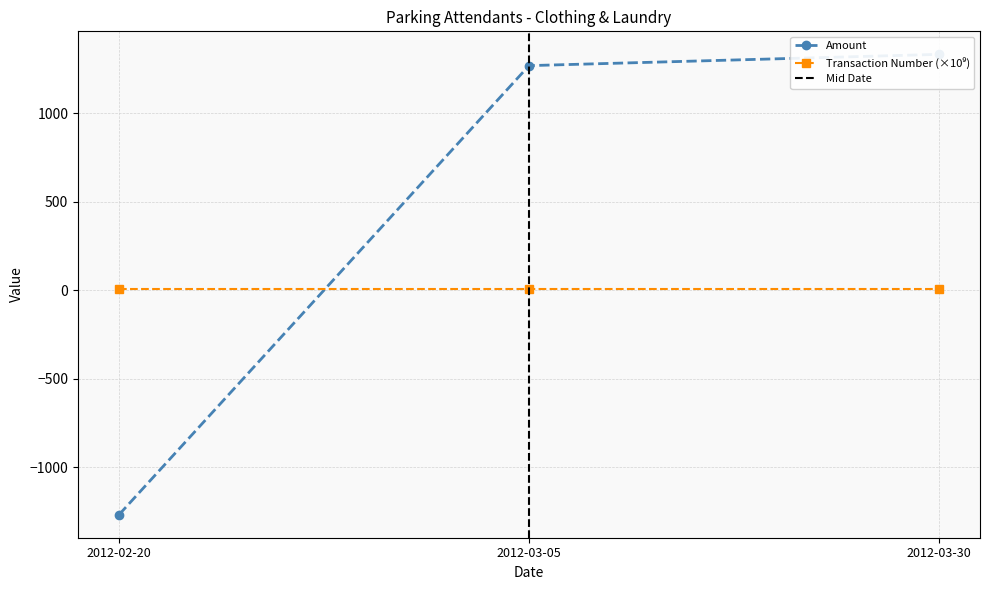

List the series in order of their peak value, highest first.

Amount, Transaction Number